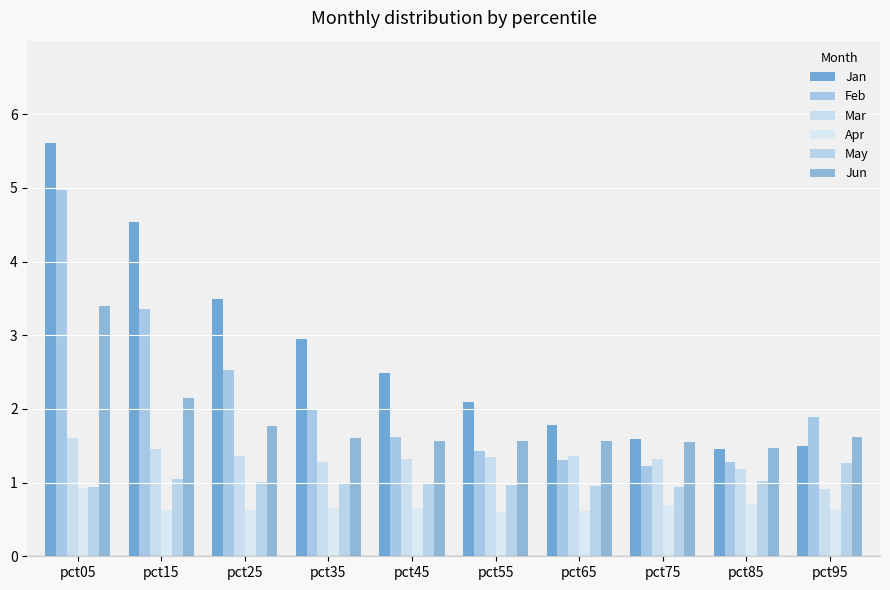

How many data points in Mar are less than 1?

1